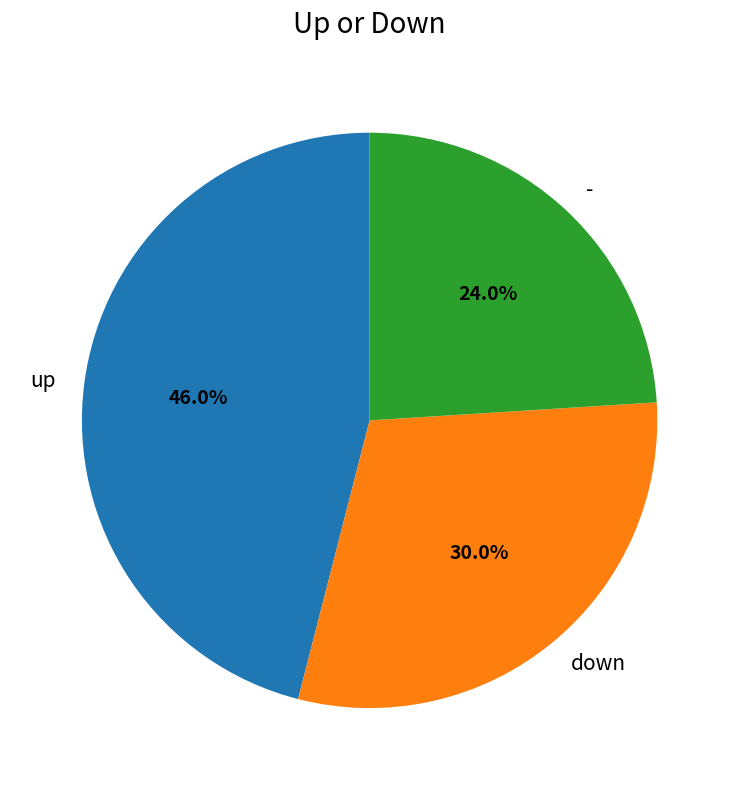

What portion of the pie excludes down?

70.0%